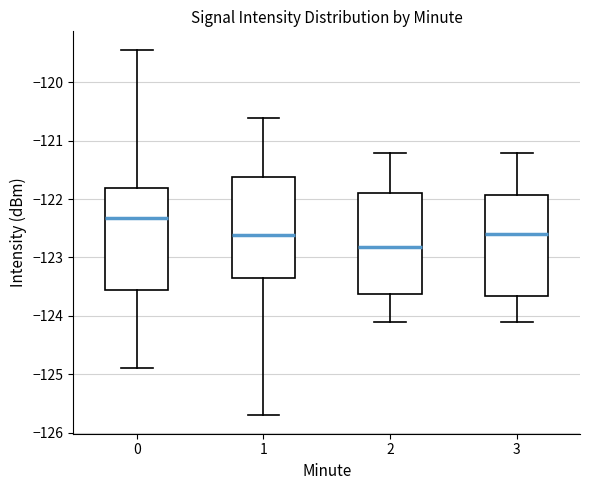

Reading left to right, transcribe this box plot: for each box, give where its median line is, the range the box spans, and where its two whiskers end, as read against the y-axis. The values are not printed on the chart, so give them approximately, as read against the axis.

0: median -122.3, box -123.6 to -121.8, whiskers -124.9 to -119.4
1: median -122.6, box -123.4 to -121.6, whiskers -125.7 to -120.6
2: median -122.8, box -123.6 to -121.9, whiskers -124.1 to -121.2
3: median -122.6, box -123.7 to -121.9, whiskers -124.1 to -121.2